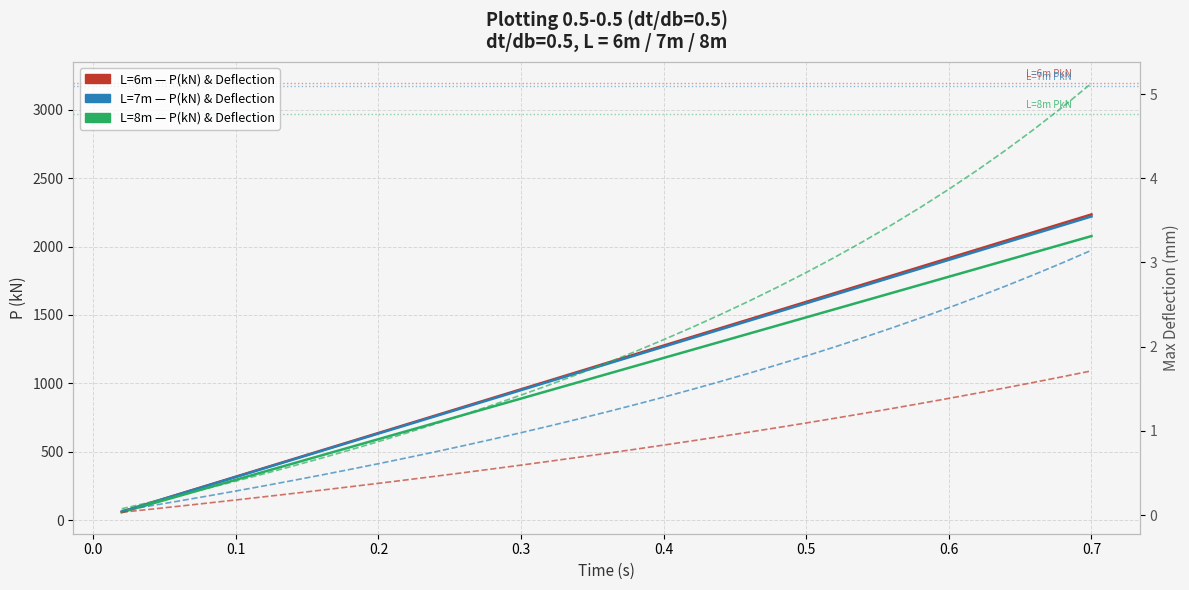

Between 0.4 and 0.7, which is larger?

0.7